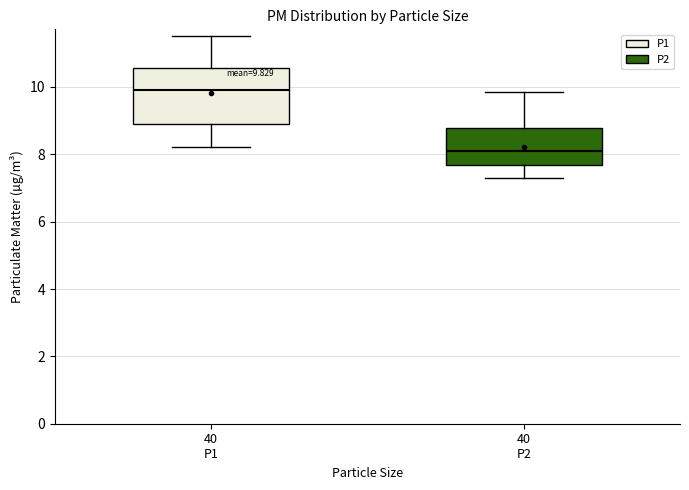

Which box is the tallest, from its lower edge to its upper edge?

40 P1